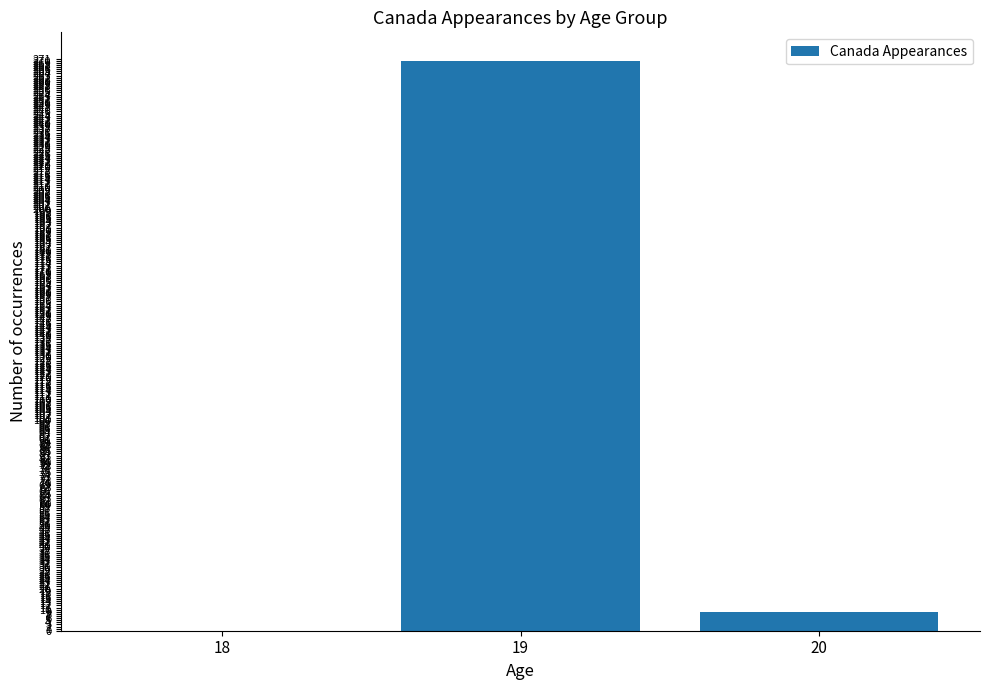

Reading left to right, what are all the values shown in this chart?

0	270	9